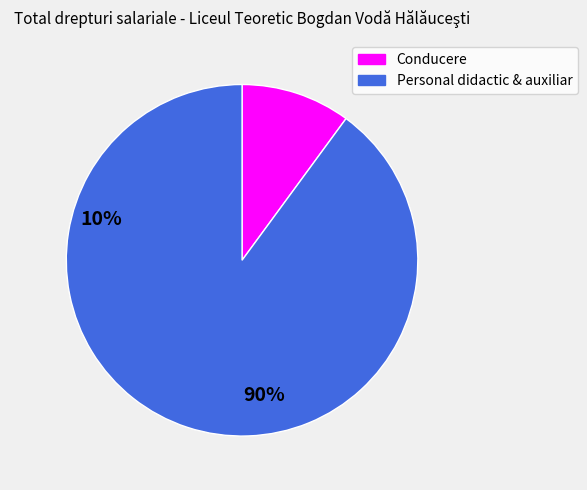

Is there a majority slice in this chart?

Yes